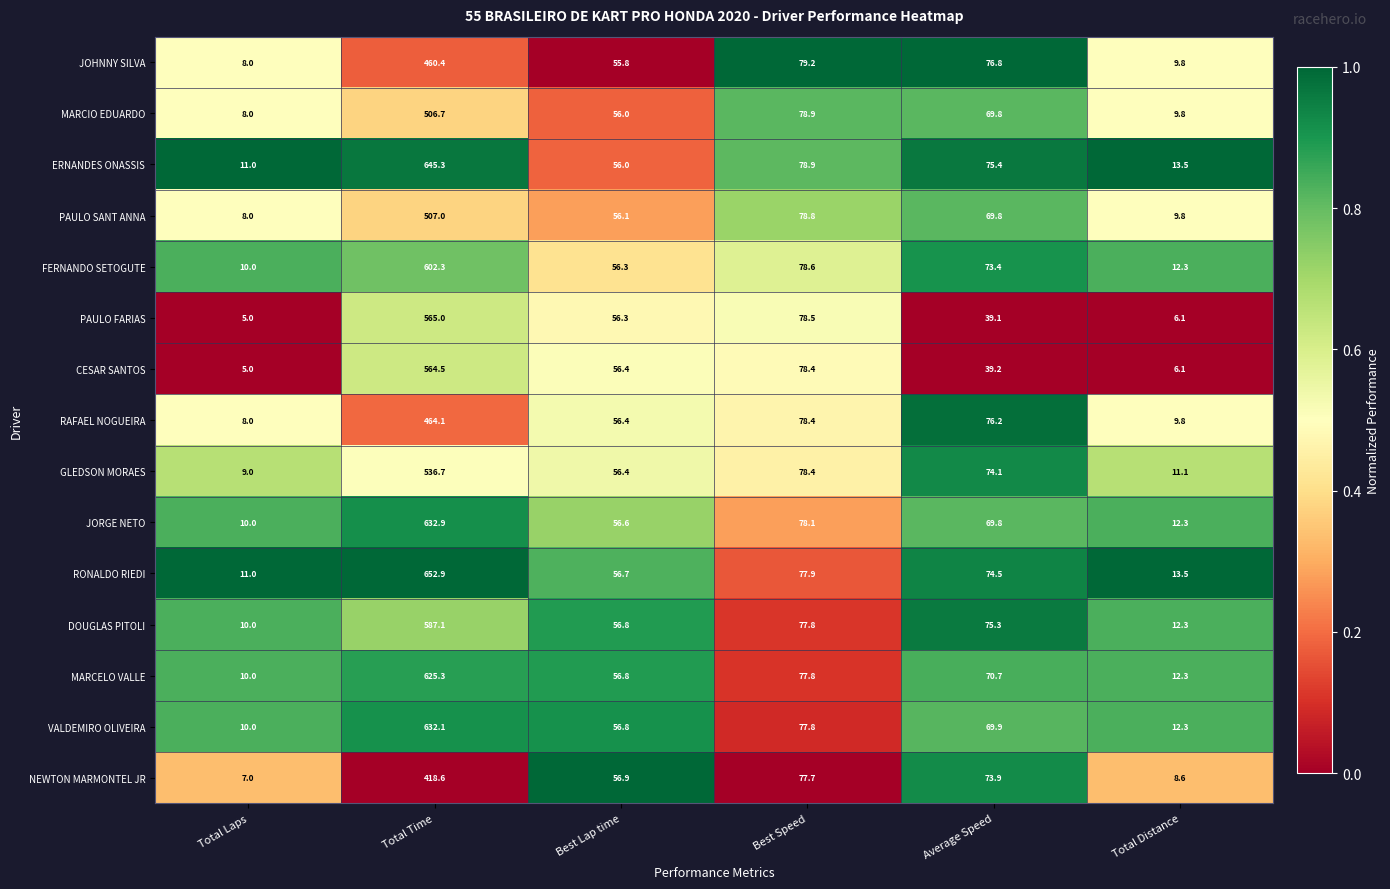

Rank the categories by JORGE NETO value from lowest to highest.

Total Laps, Total Distance, Best Lap time, Average Speed, Best Speed, Total Time